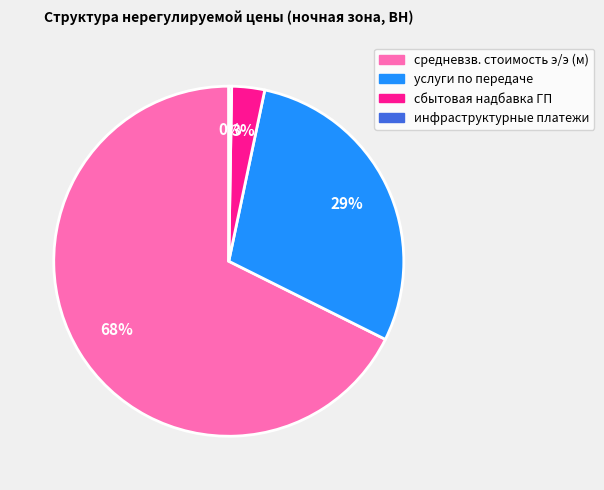

True or false: услуги по передаче accounts for 29% of the total.

True